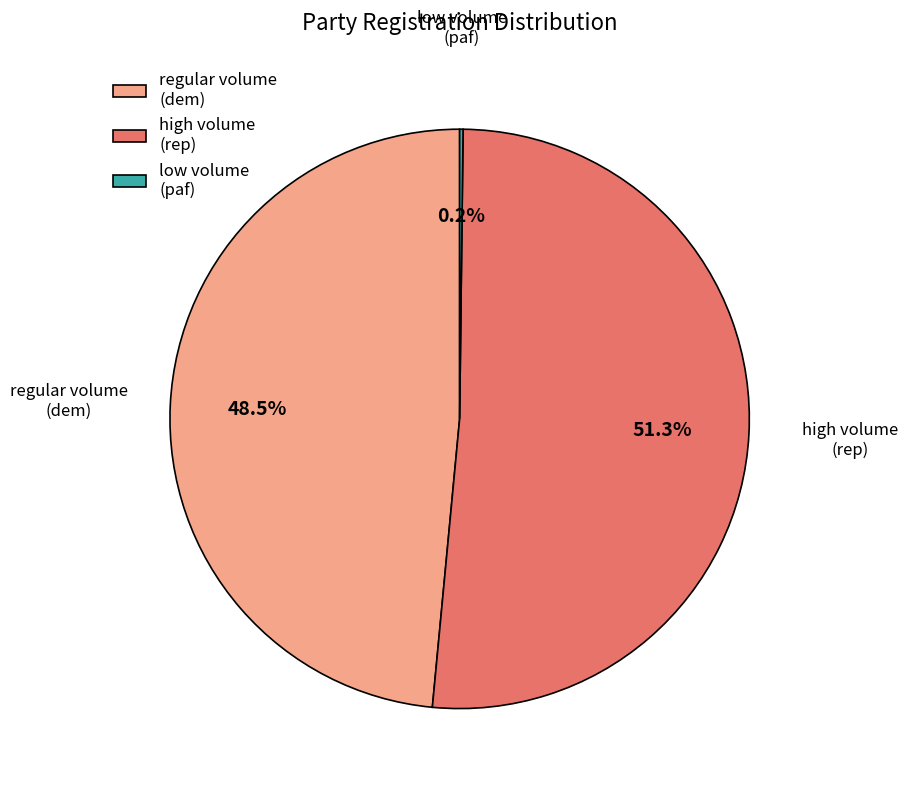

Do high volume (rep) and regular volume (dem) together represent more than half of the pie?

Yes